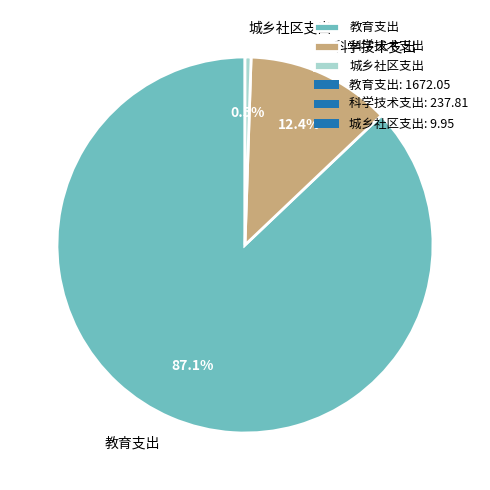

Is it true that 教育支出 is 80% of the pie?

False